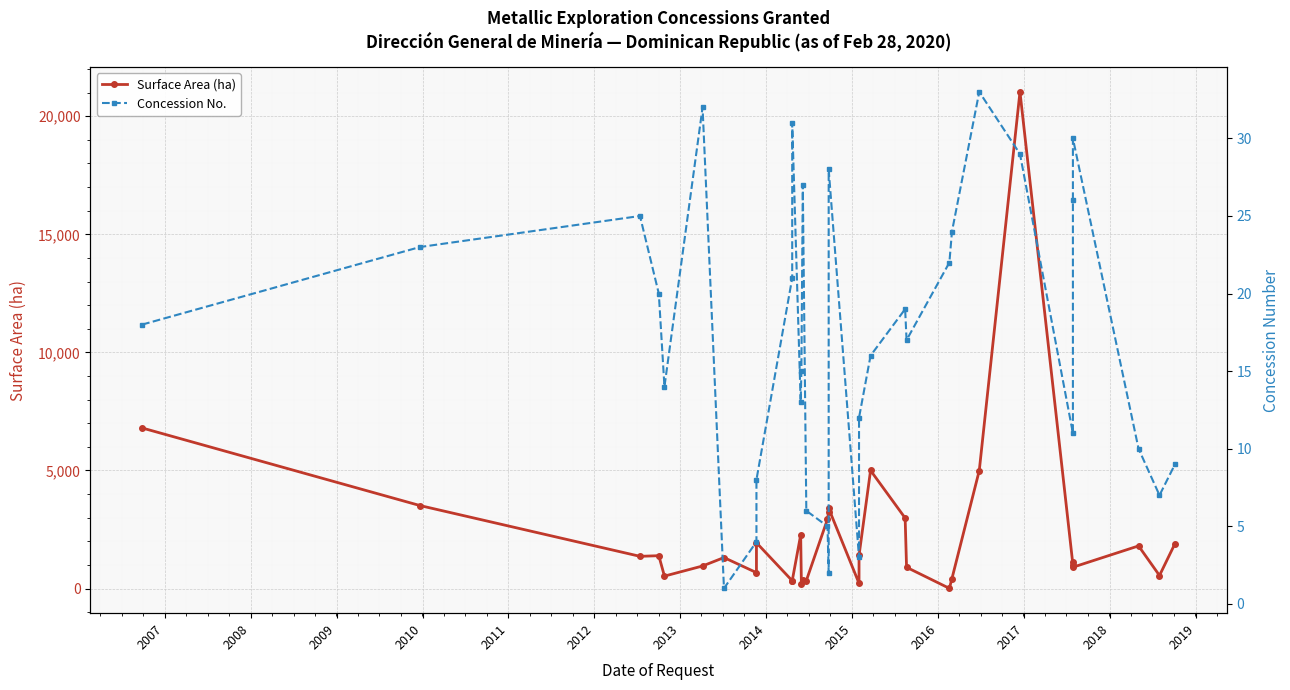

How many times do Concession No. and Surface Area (ha) cross each other?

2